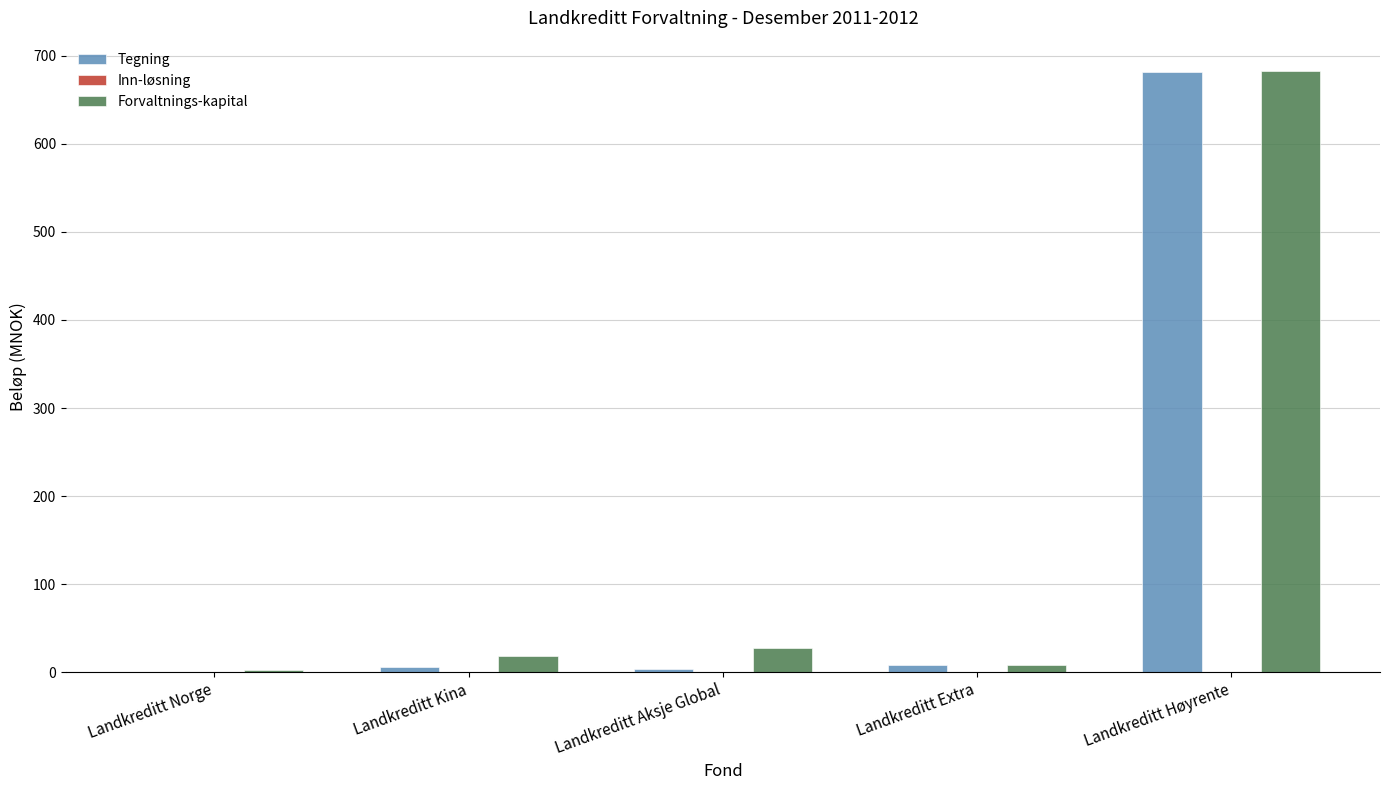

Are the bars horizontal?

No